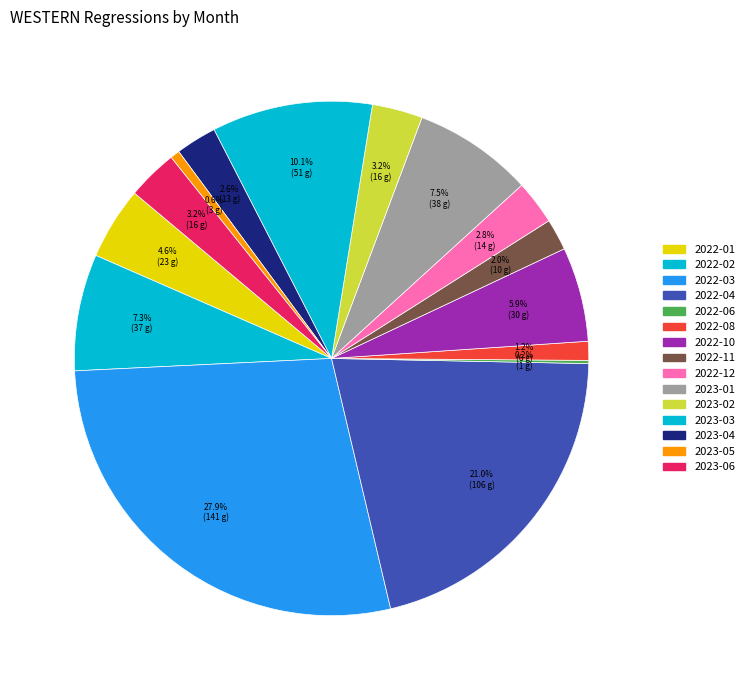

What percentage is NOT represented by 2023-06?

96.8%